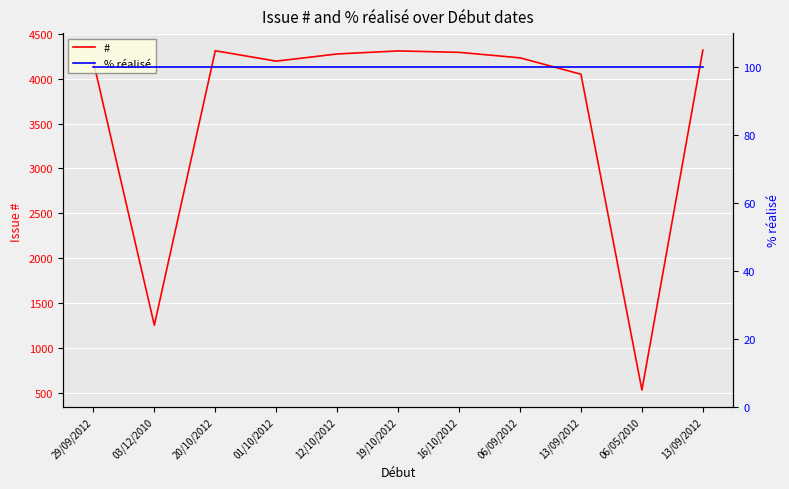

Which series has the largest range (max minus min)?

#